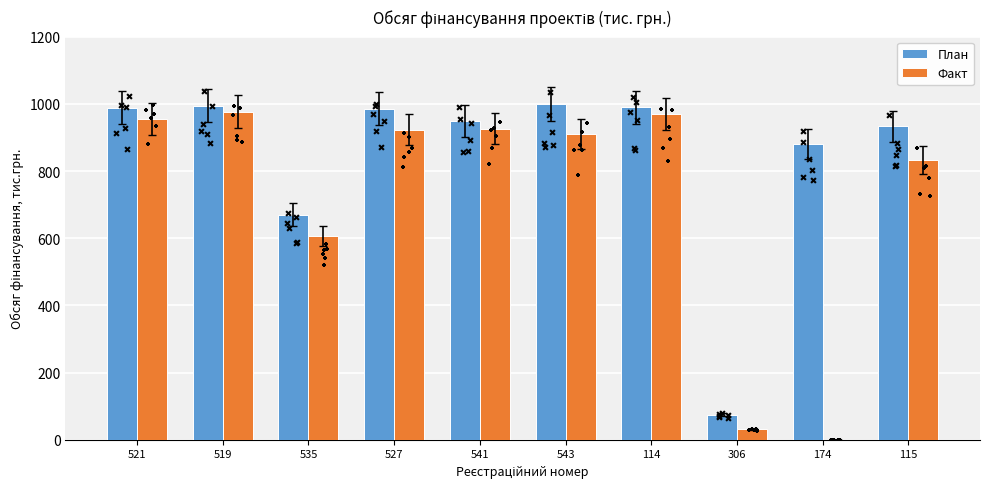

Which series contains the lowest Y value?

Факт